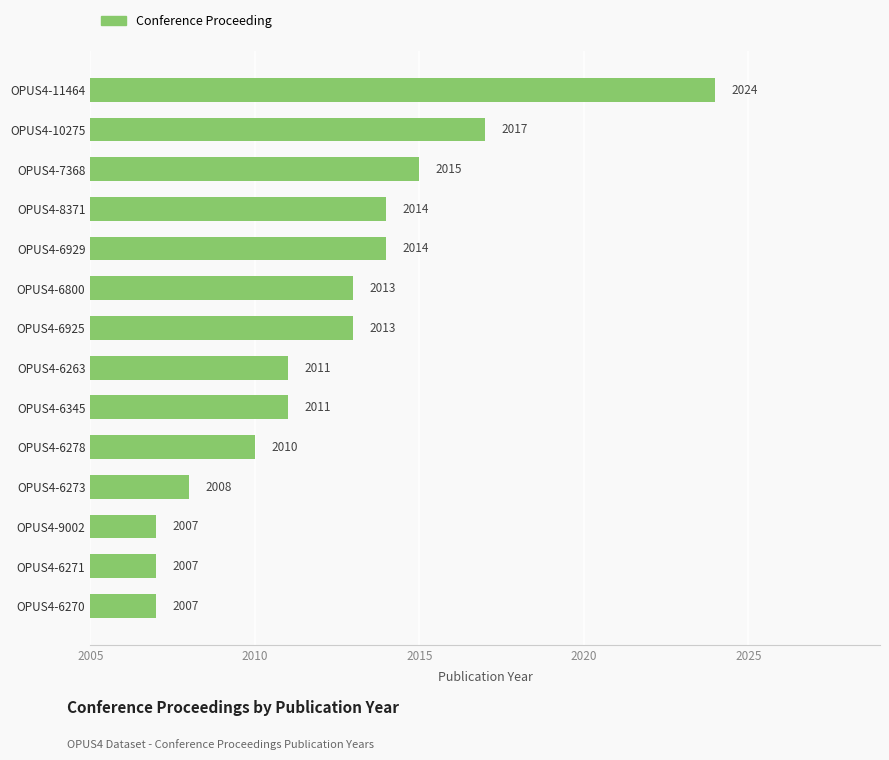

Is it true that the value at OPUS4-6345 is 2011?

True